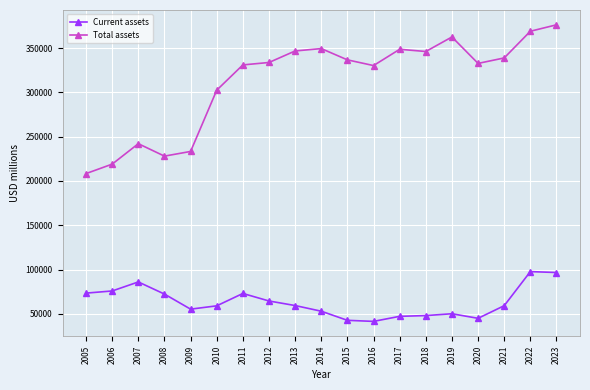

The Total assets series shows 537135 at 2013. True or false?

False